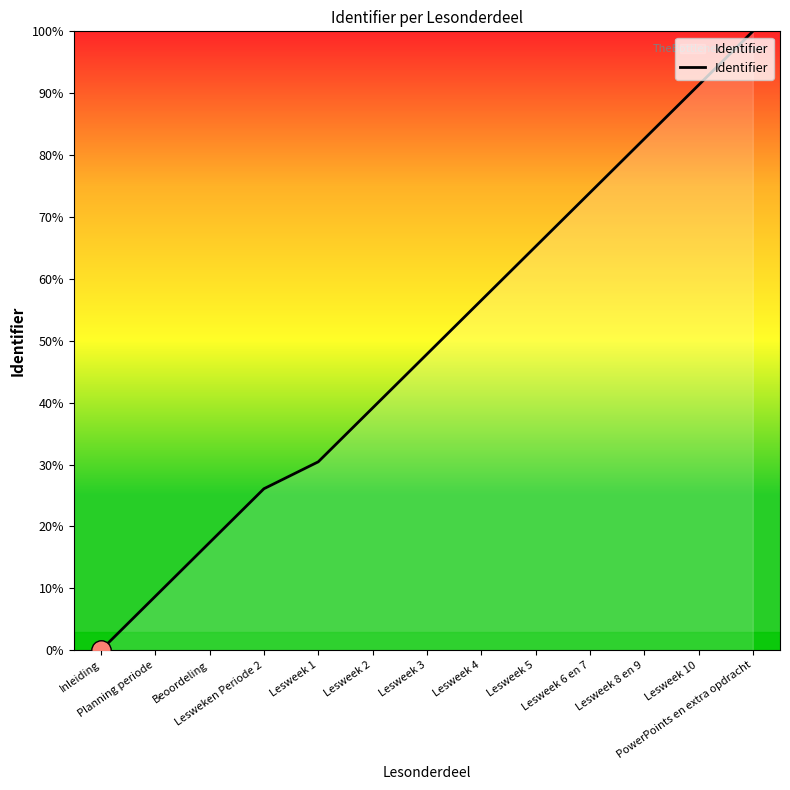

What is the difference between the maximum and second lowest values?

91.3